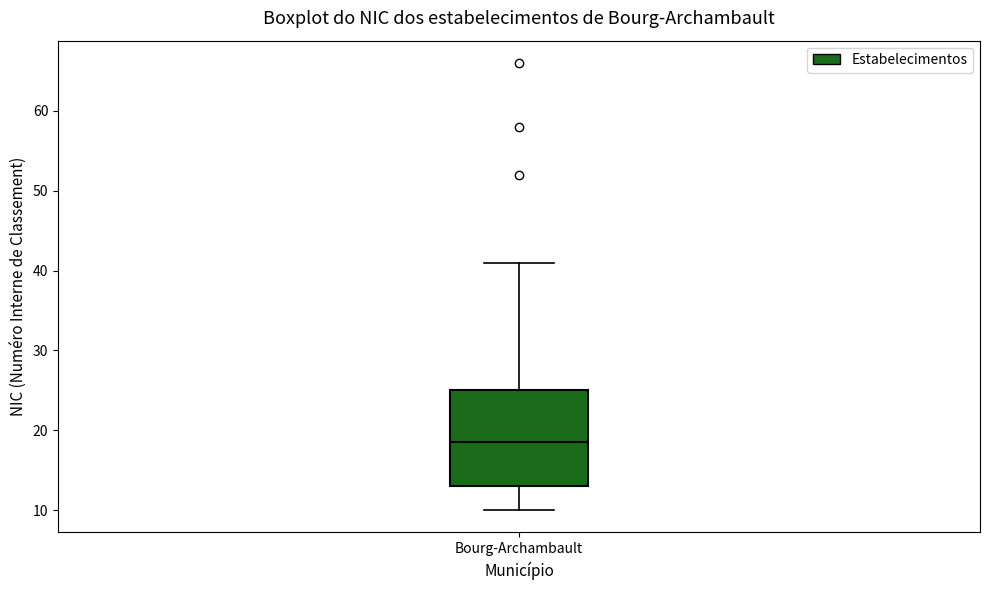

Read this box plot against the y-axis: the position of the median line, the range covered by the box, and the ends of both whiskers. The values are not printed on the chart, so give them approximately, as read against the axis.

median 19, box 13 to 25, whiskers 10 to 41